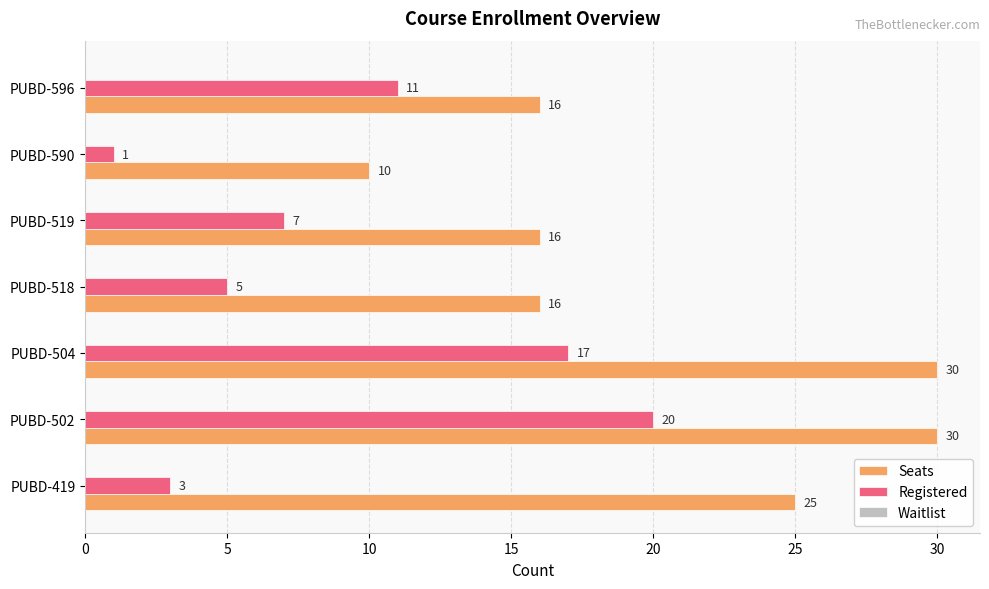

List the labels in order of Registered value, largest first.

PUBD-502, PUBD-504, PUBD-596, PUBD-519, PUBD-518, PUBD-419, PUBD-590